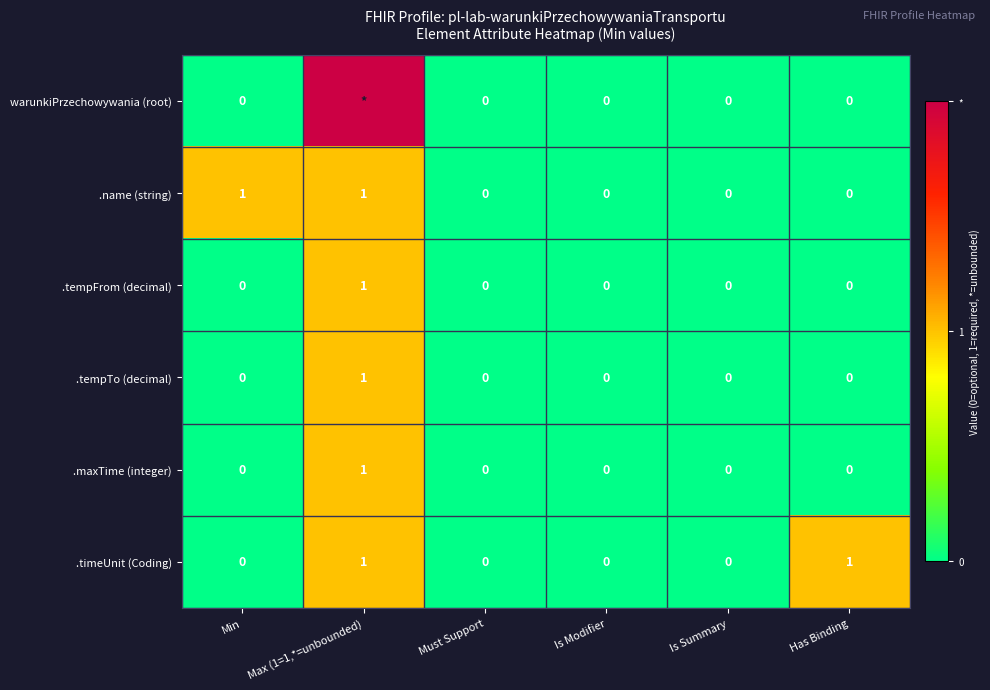

What is the difference between the .maxTime (integer) values at Has Binding and Max (1=1,*=unbounded)?

1